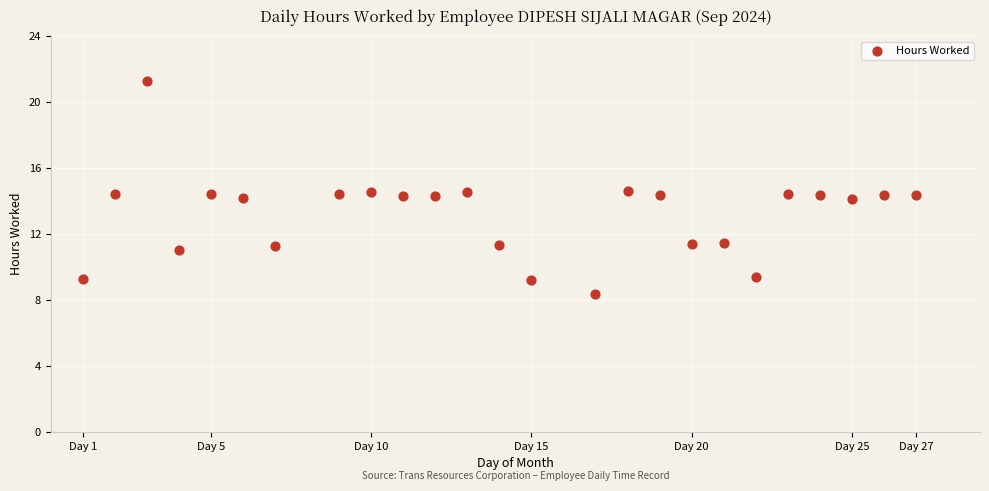

What is the range of Y values (max minus min)?

12.9